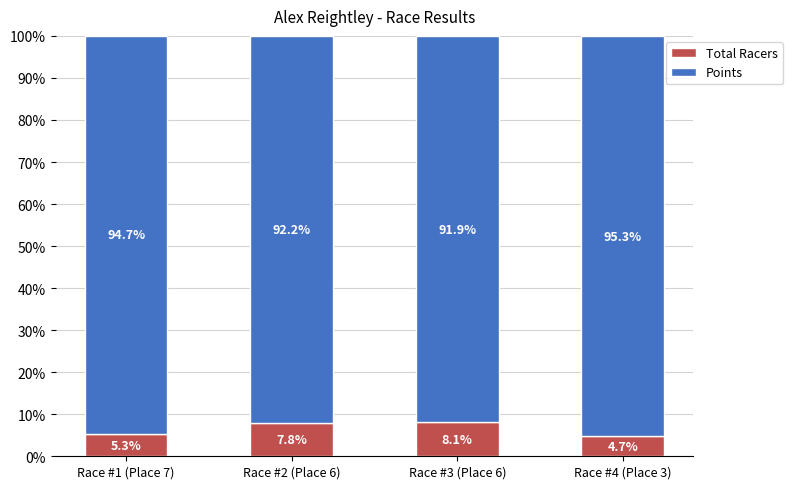

What is the sum of all Total Racers values?

25.9